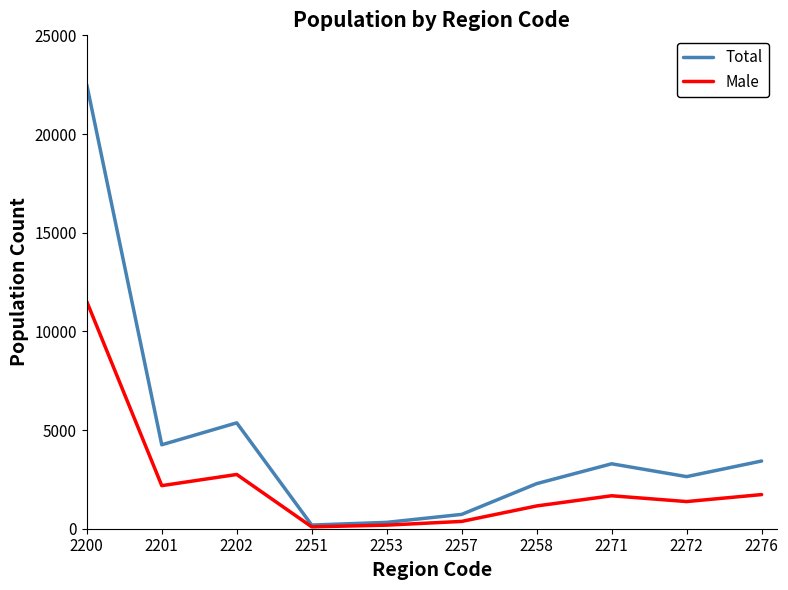

At which label is Male closest to 5802?

2202